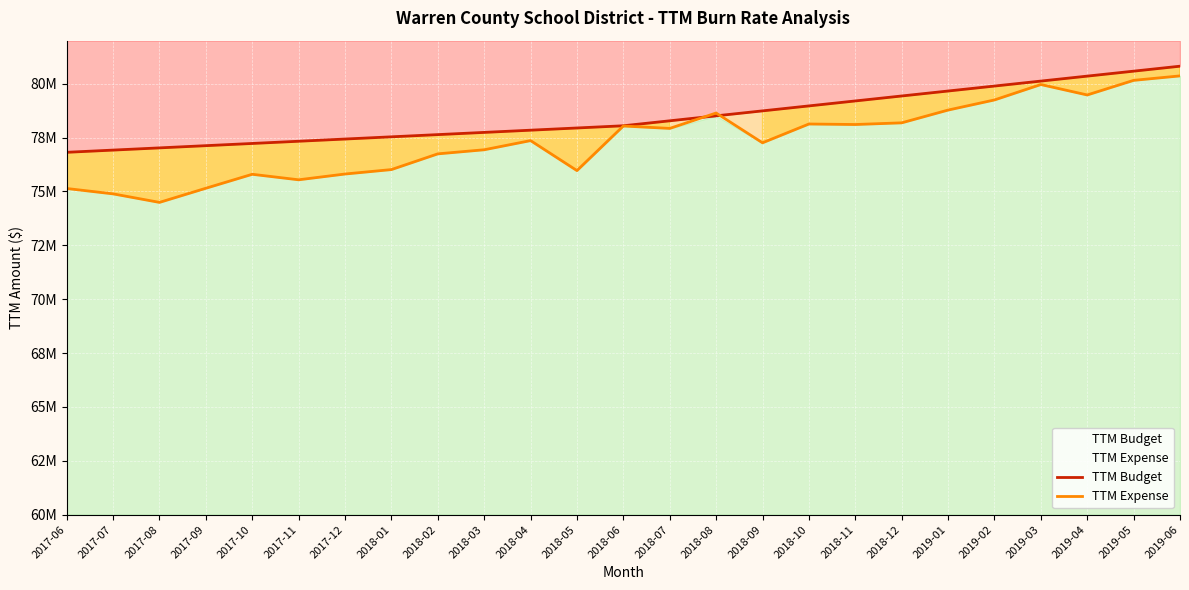

List the labels in order of TTM Expense value, largest first.

2019-06, 2019-05, 2019-03, 2019-04, 2019-02, 2019-01, 2018-08, 2018-12, 2018-10, 2018-11, 2018-06, 2018-07, 2018-04, 2018-09, 2018-03, 2018-02, 2018-01, 2018-05, 2017-12, 2017-10, 2017-11, 2017-09, 2017-06, 2017-07, 2017-08